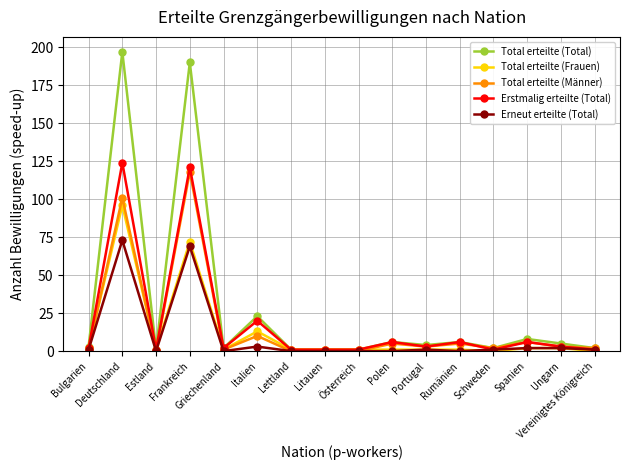

What is the difference between the maximum and minimum values in the Total erteilte (Frauen) series?

96